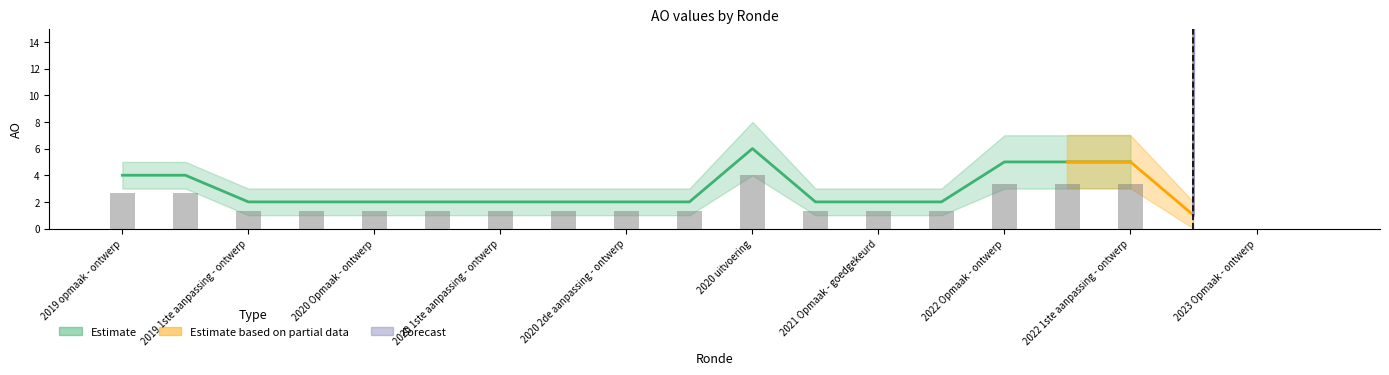

True or false: AO_upper has a value of 3 at 2020 2de aanpassing - ontwerp.

True